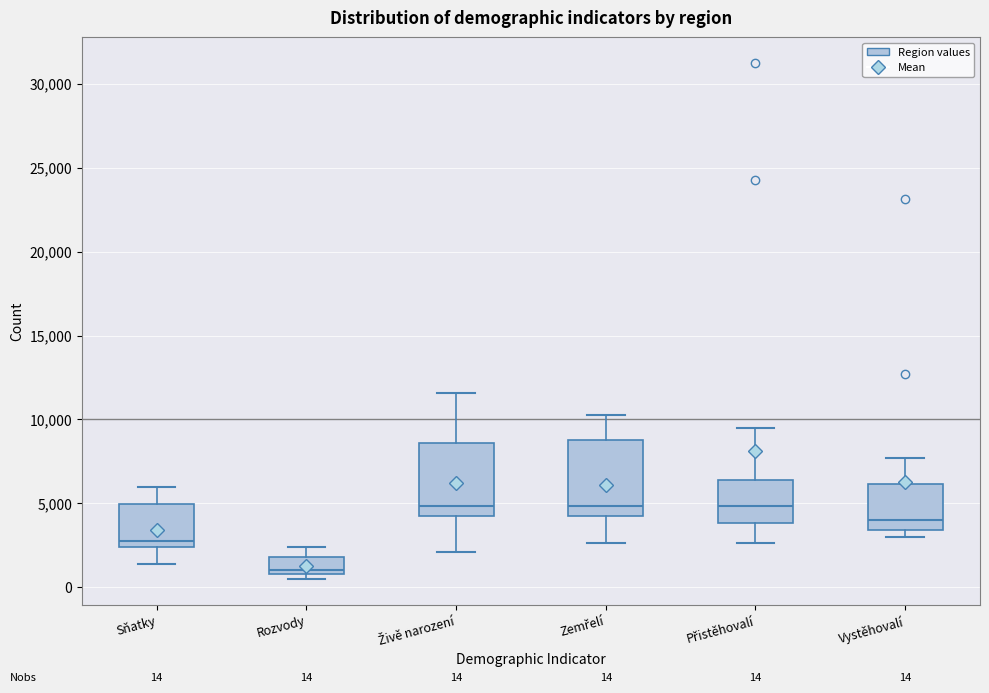

Which box's median line is the lowest?

Rozvody